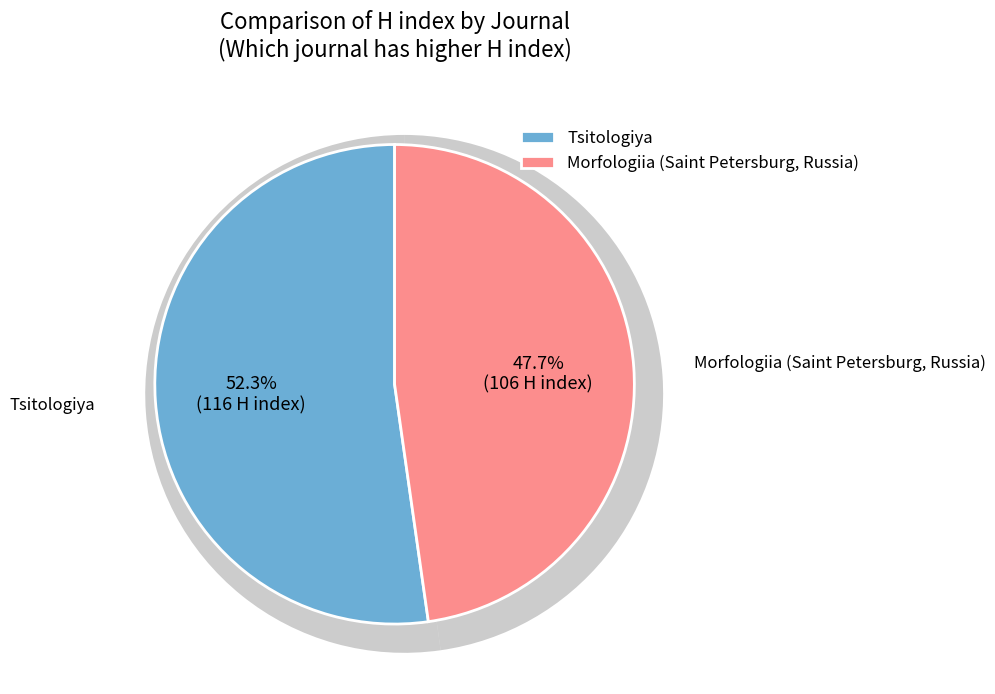

Which slice is the largest?

Tsitologiya